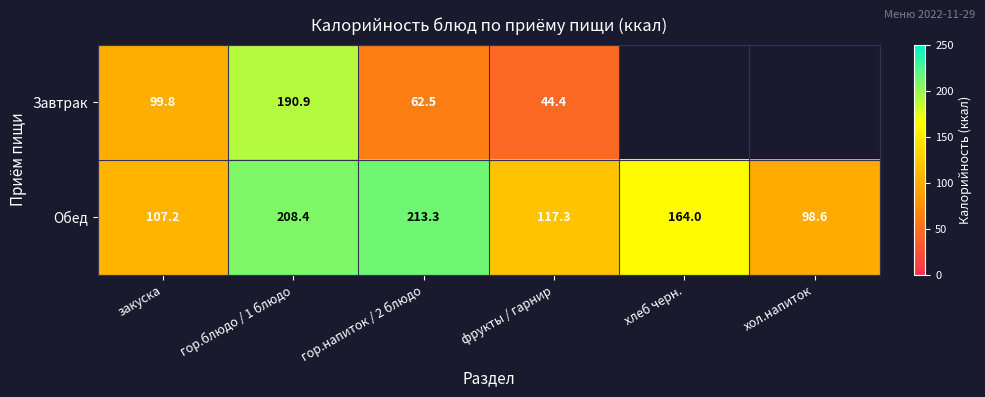

What is the total value across all series at закуска?

207.0